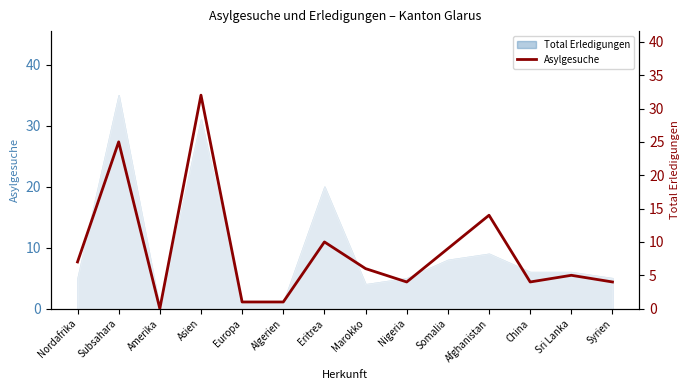

The value at Nigeria is 6. True or false?

False